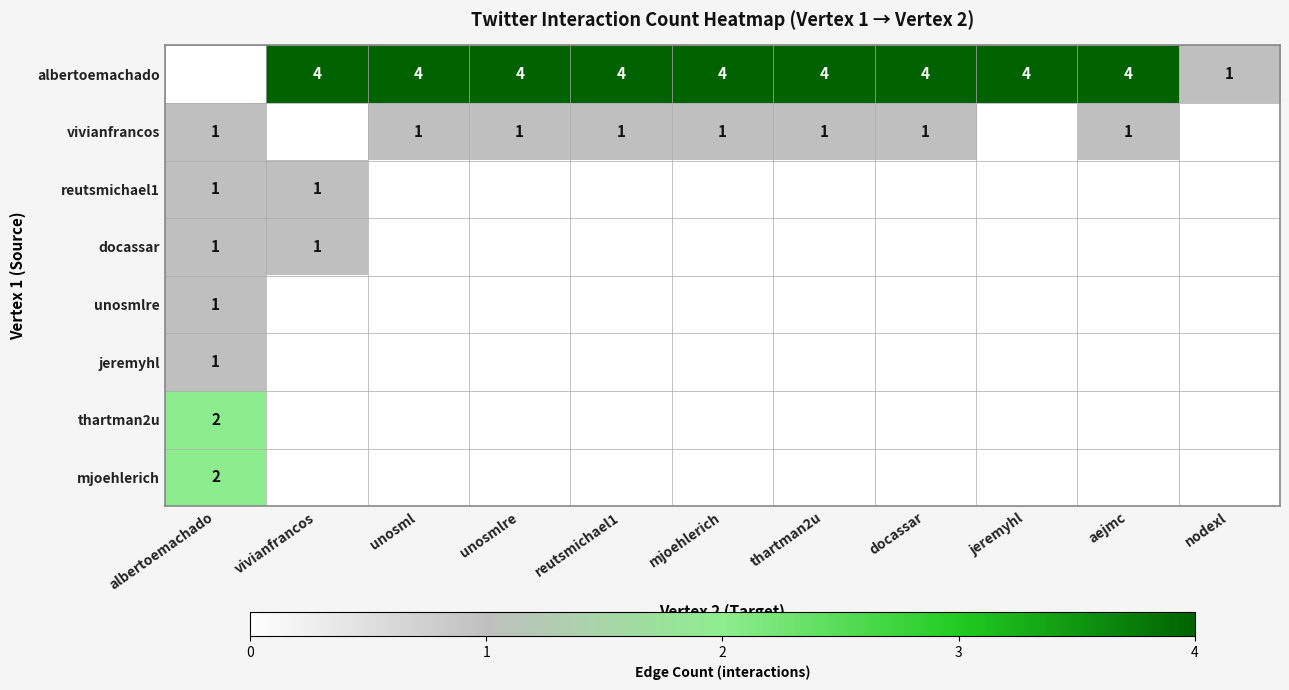

How many data points does each series have?

11